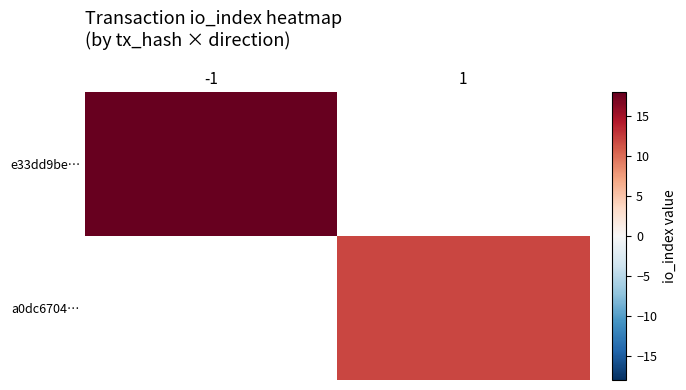

Which category has the highest value in the e33dd9be… series?

-1